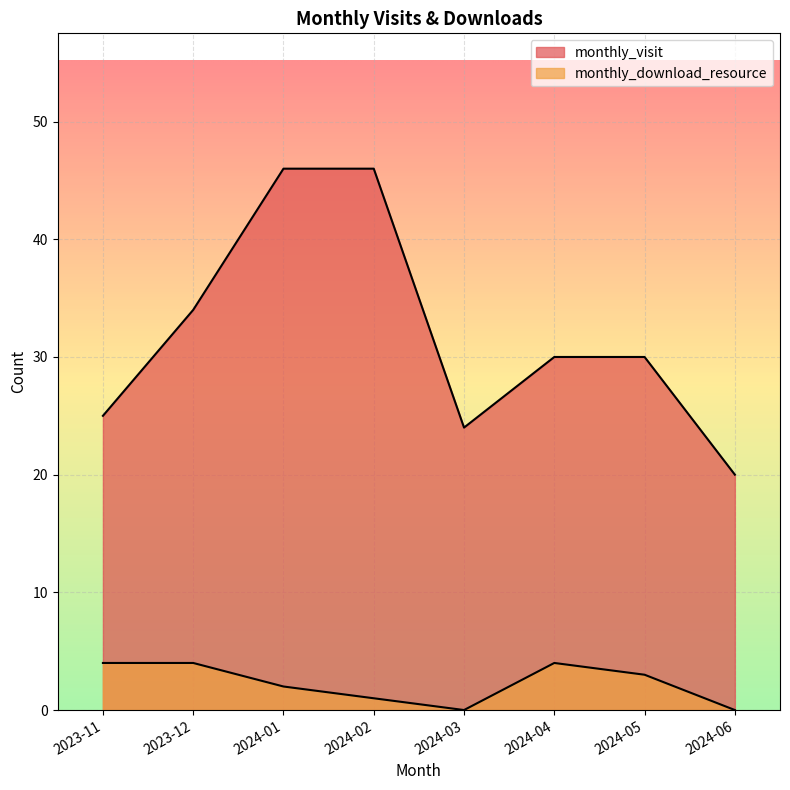

What is the maximum value for monthly_download_resource?

4